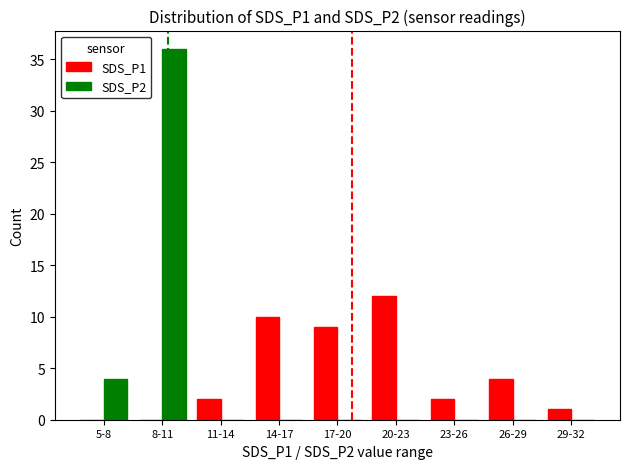

The SDS_P2 series shows 0 at 23-26. True or false?

True